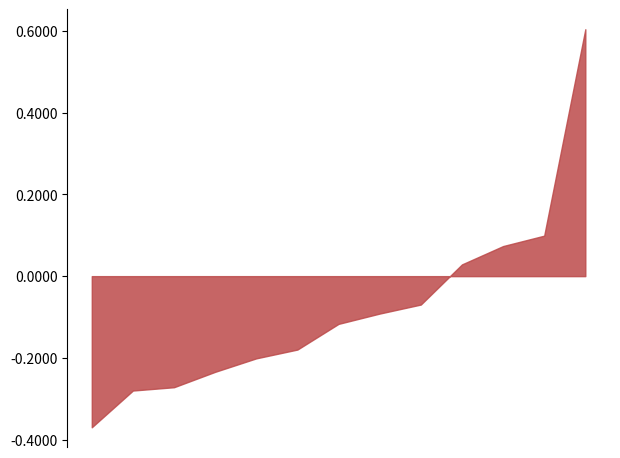

What is the maximum value shown in the chart?

0.6